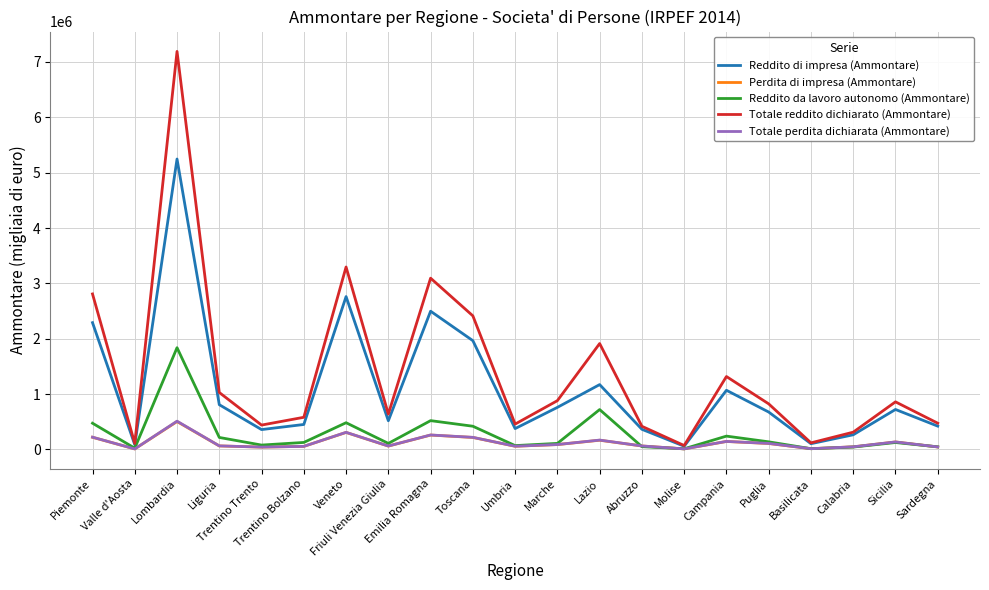

What is the maximum value shown in the chart?

7190516